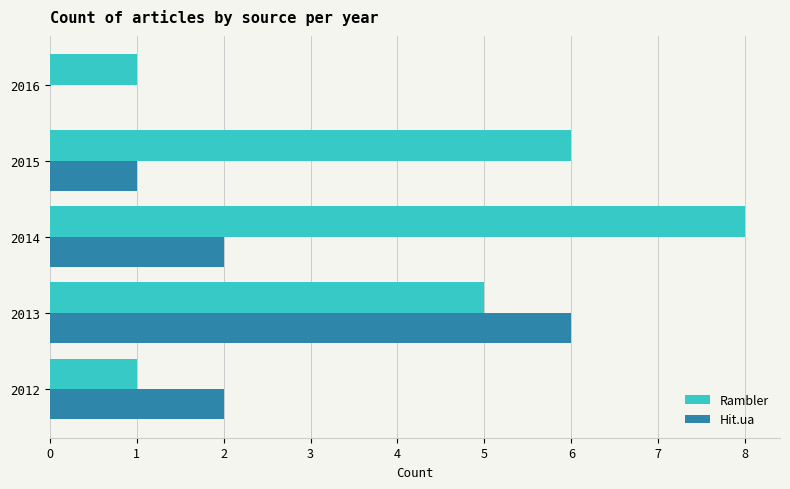

Read the Rambler value at 2015.

6